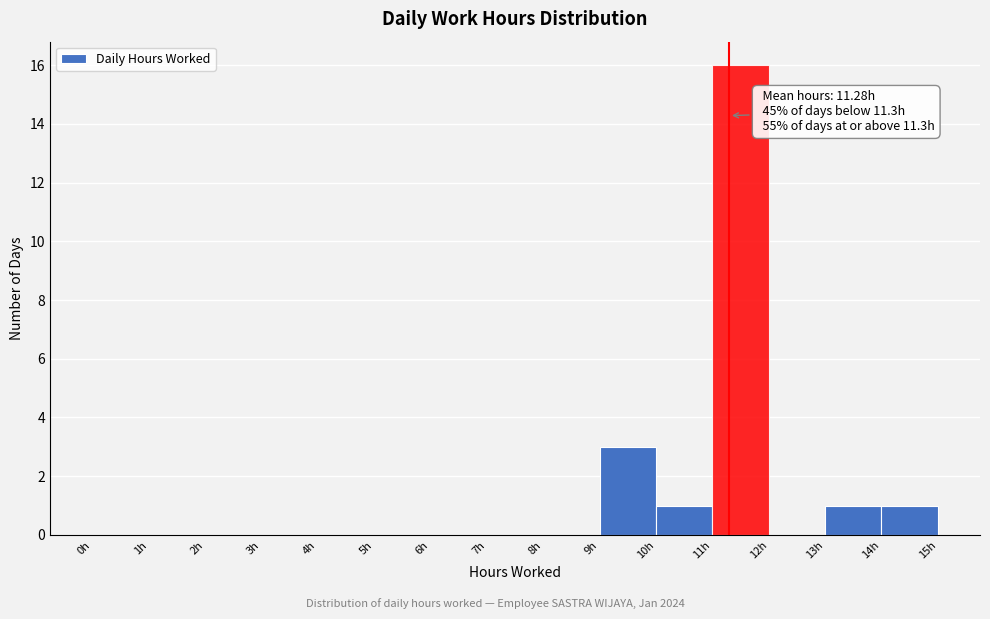

Which range on the x-axis has the tallest bar?

11 to 12